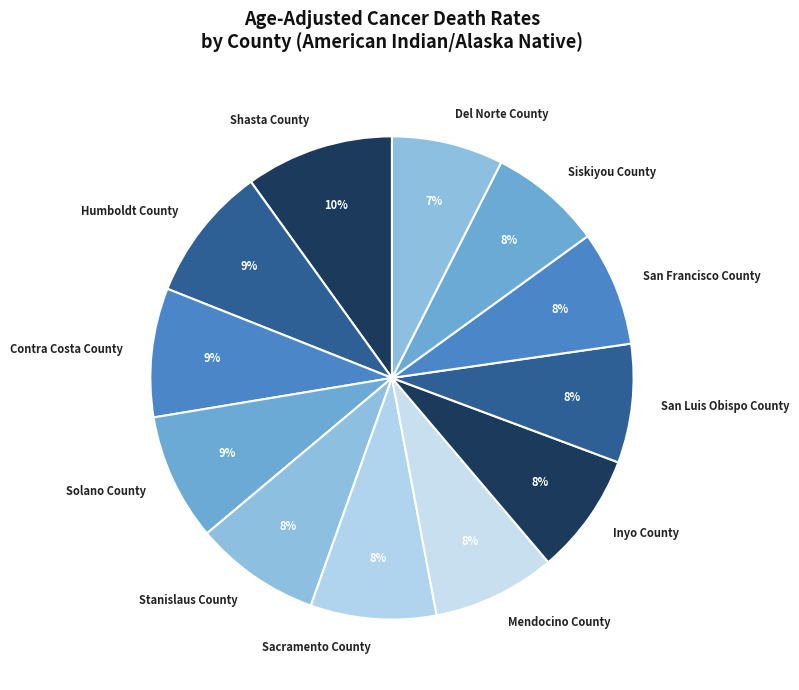

Does Contra Costa County represent more than half of the total?

No